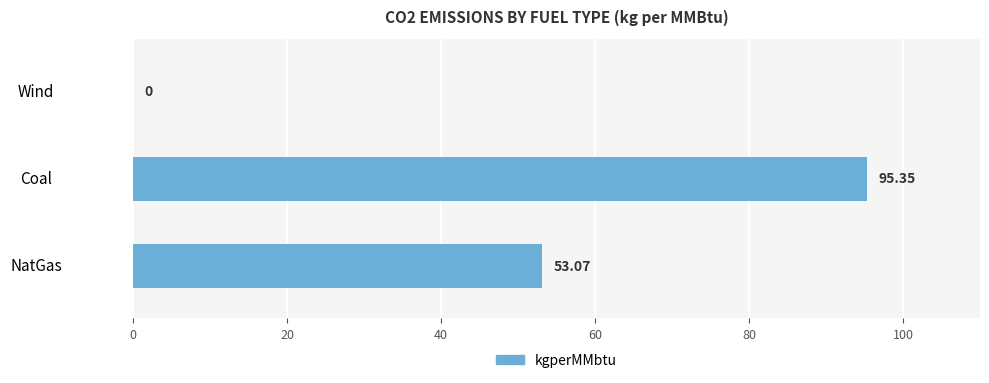

Which category has the highest value across all series?

Coal